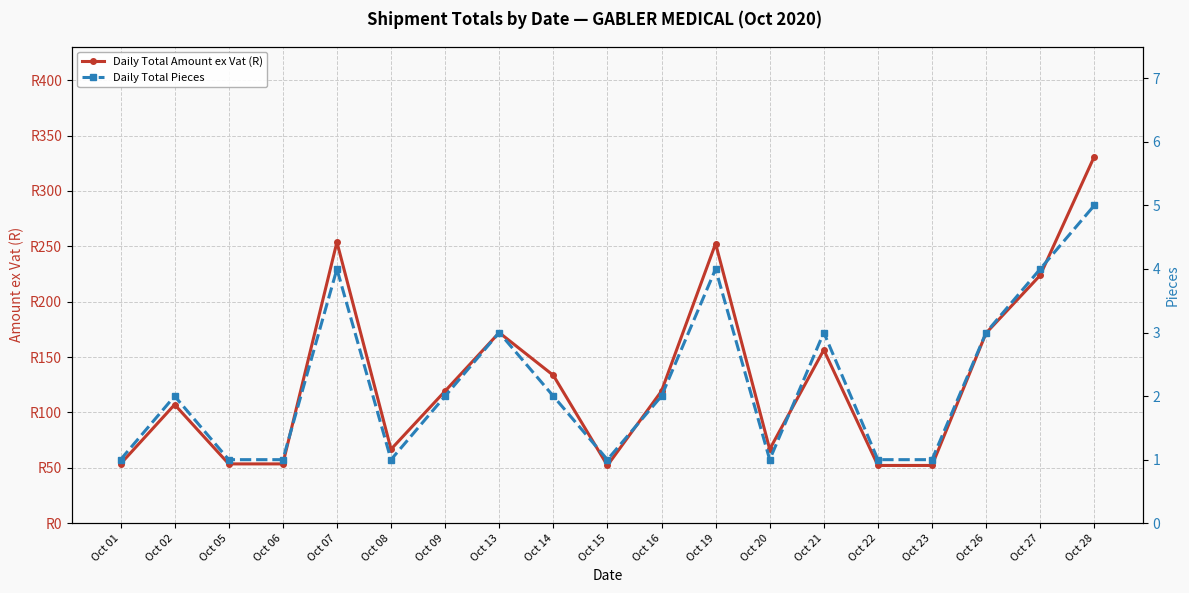

At which label is Daily Total Pieces closest to 3?

Oct 13